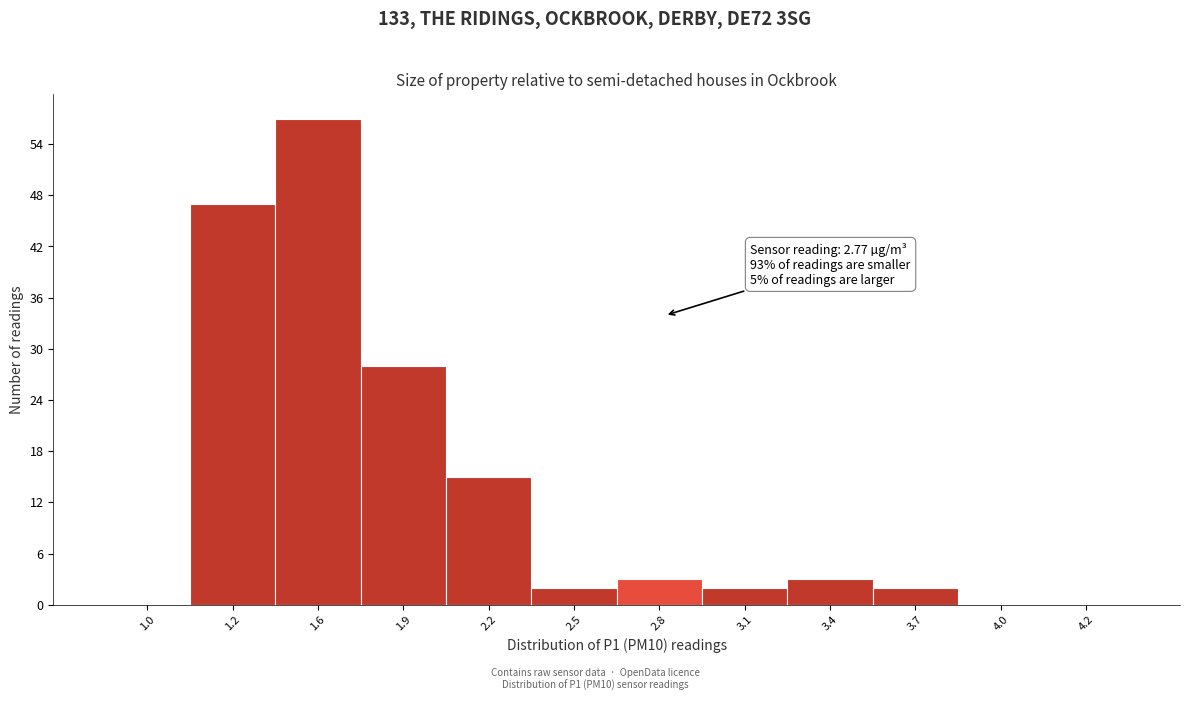

Reading left to right, list all the values displayed in this chart.

1.0=0	1.2=47	1.6=57	1.9=28	2.2=15	2.5=2	2.8=3	3.1=2	3.4=3	3.7=2	4.0=0	4.2=0